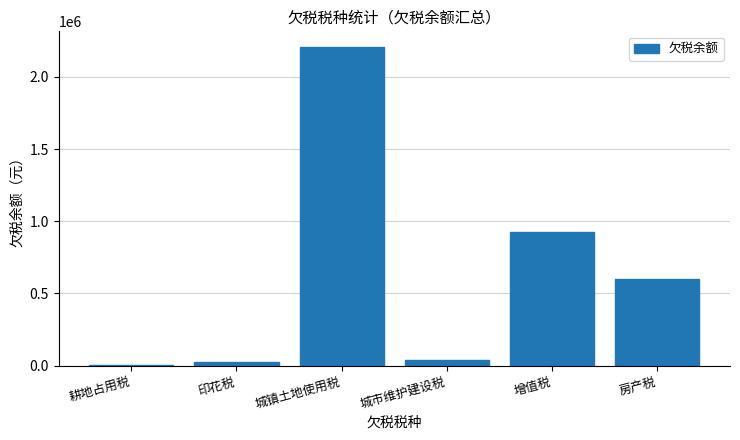

Reading right to left, extract all data points from this chart.

房产税=598568.5	增值税=928307.7	城市维护建设税=34813.0	城镇土地使用税=2205032.6	印花税=23317.7	耕地占用税=6138.0